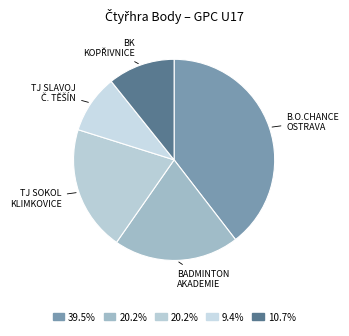

Which category has the biggest portion of the pie?

B.O.CHANCE OSTRAVA